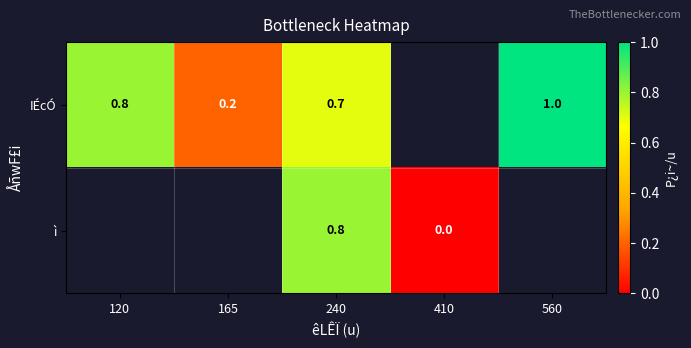

The IÉcÓ series shows 0.1 at 165. True or false?

False